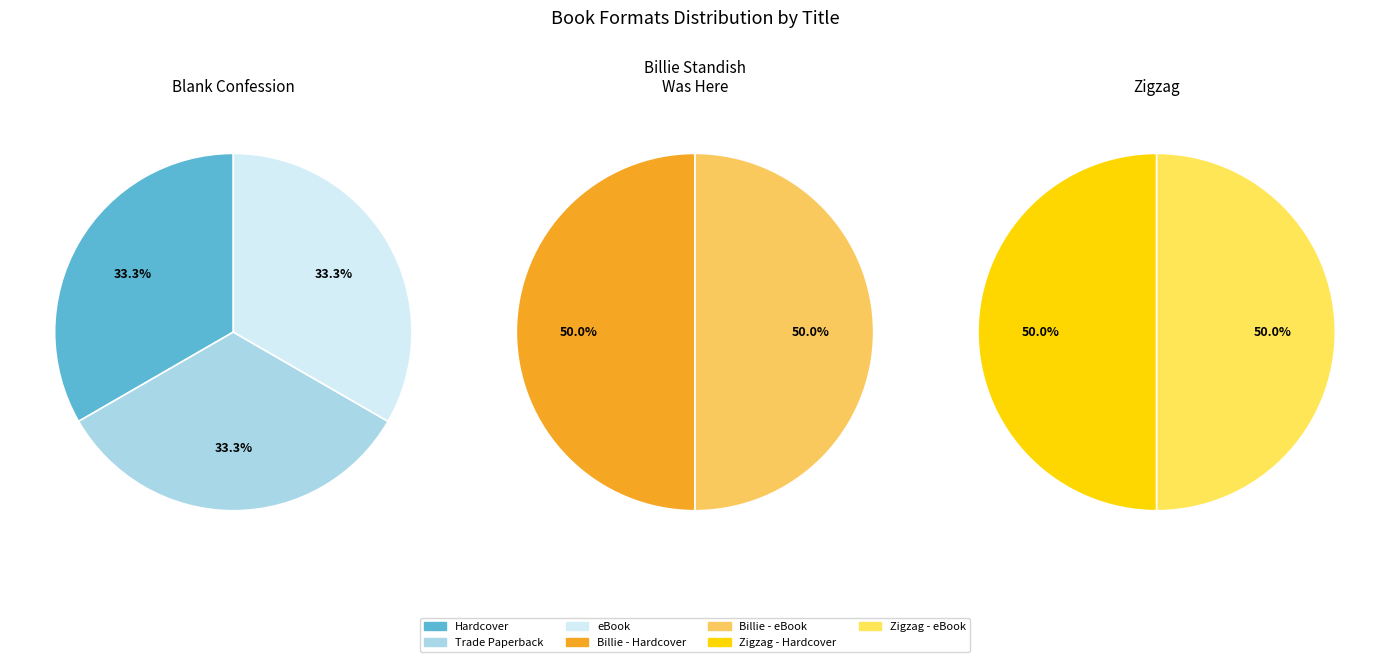

What is the largest slice in the pie chart?

Billie Standish Was Here (Hardcover)